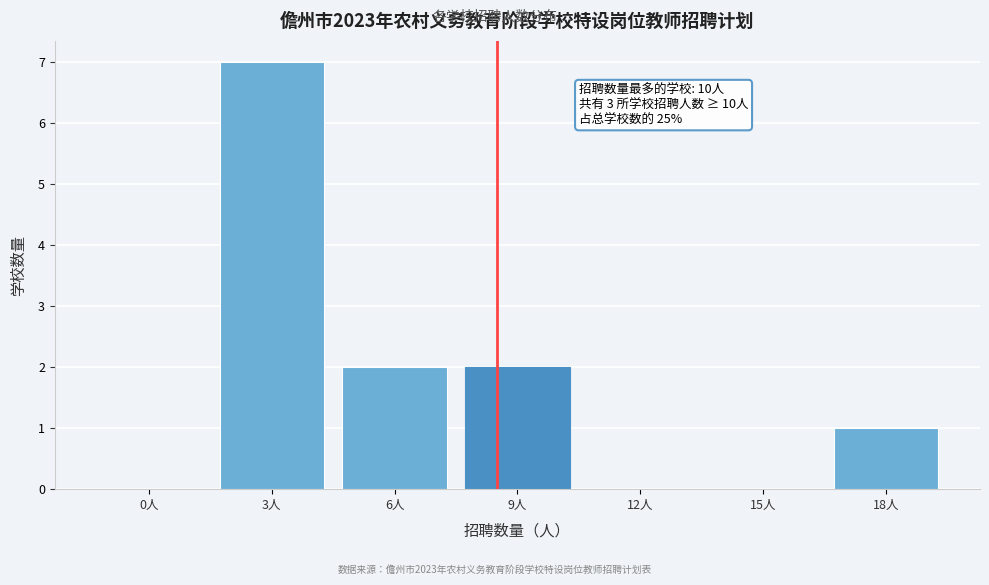

Reading left to right, what are all the values shown in this chart?

0人=0	3人=7	6人=2	9人=2	12人=0	15人=0	18人=1